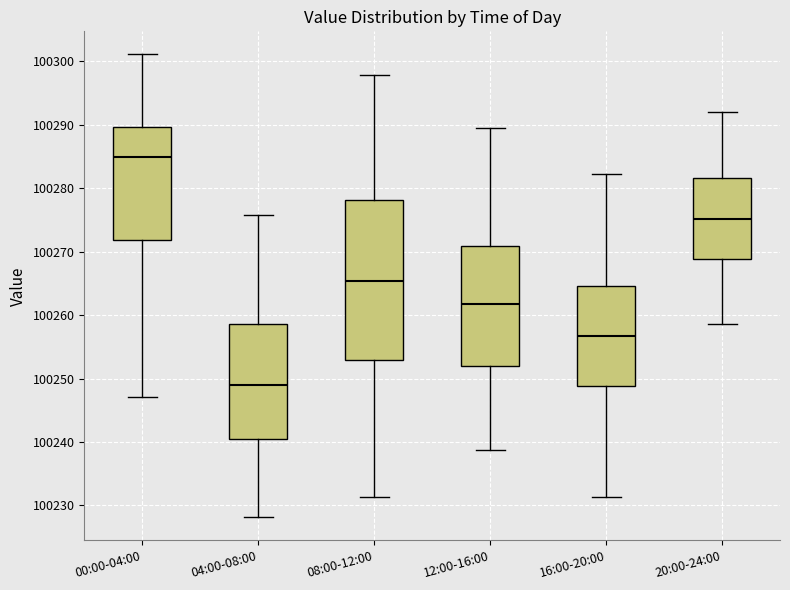

Where does the upper whisker of the box for 00:00-04:00 end on the y-axis? The values are not printed on the chart, so give them approximately, as read against the axis.

100301